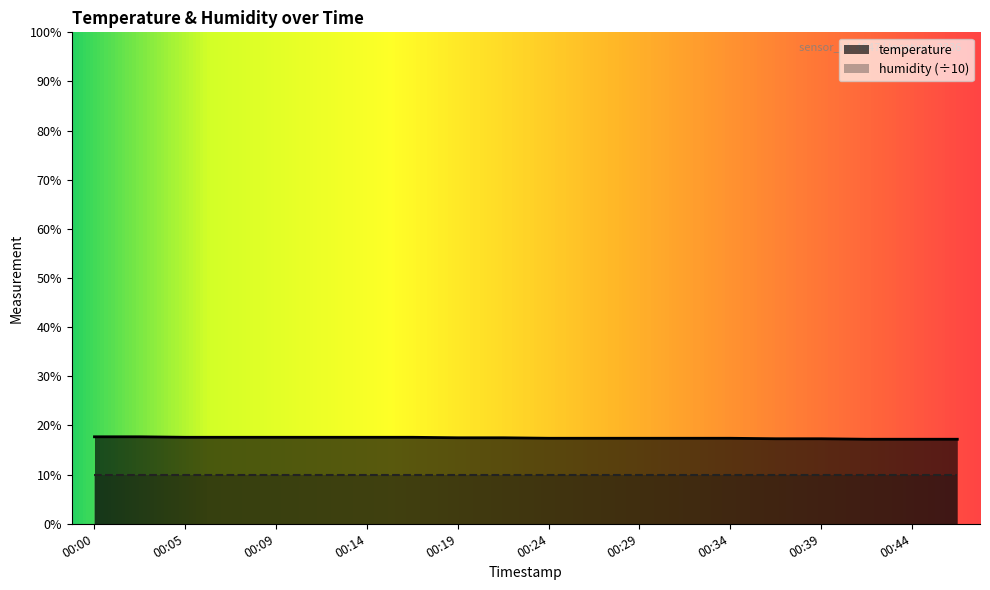

What is the difference between the maximum and minimum values?

0.5